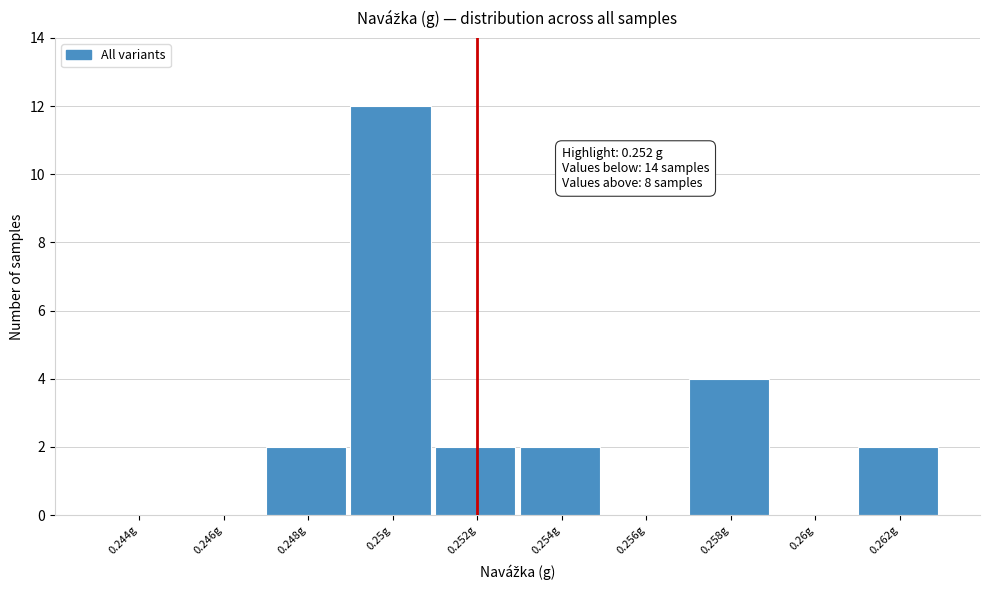

Reading left to right, extract all data points from this chart.

0.244g=0	0.246g=0	0.248g=2	0.25g=12	0.252g=2	0.254g=2	0.256g=0	0.258g=4	0.26g=0	0.262g=2